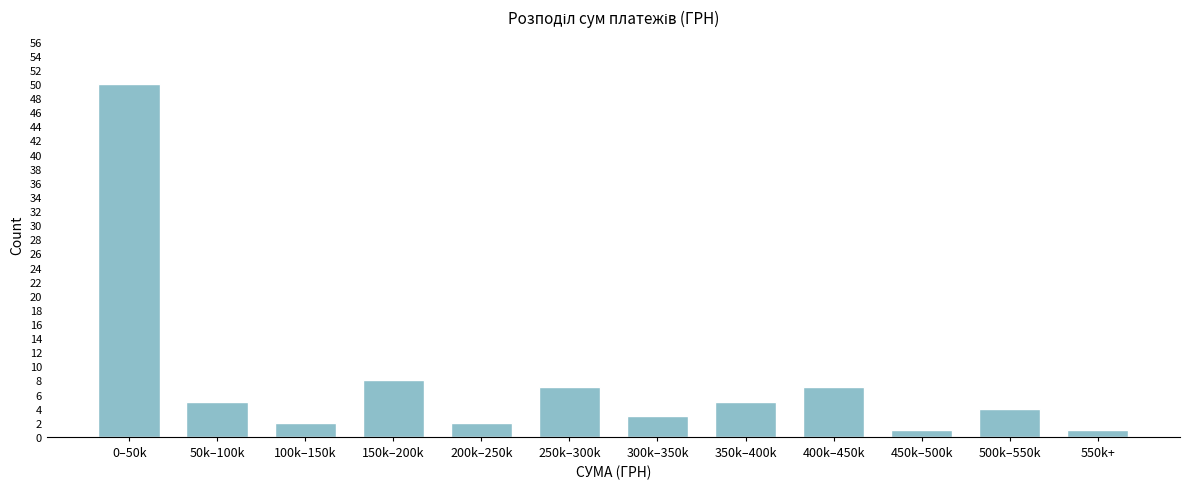

Reading left to right, extract all data points from this chart.

0–50k=50	50k–100k=5	100k–150k=2	150k–200k=8	200k–250k=2	250k–300k=7	300k–350k=3	350k–400k=5	400k–450k=7	450k–500k=1	500k–550k=4	550k+=1